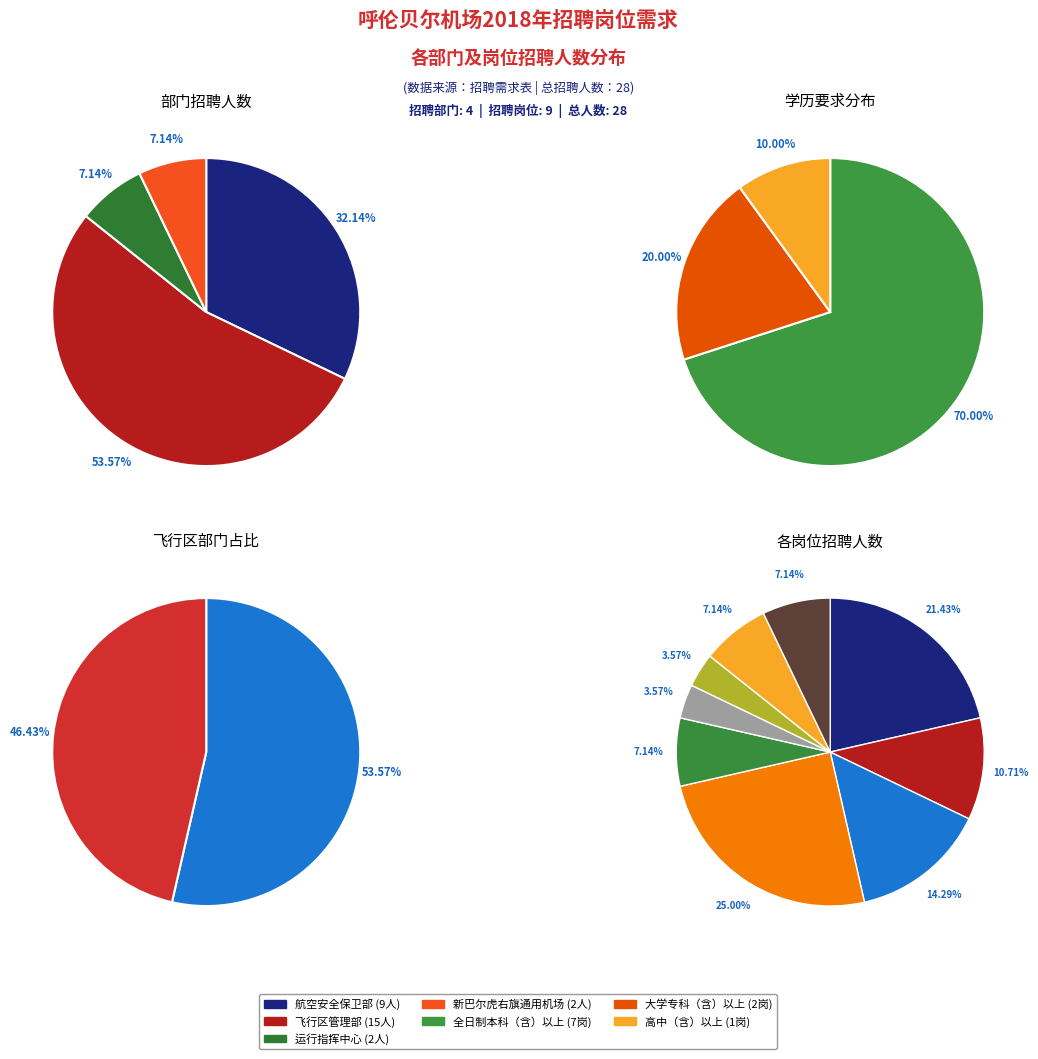

Which category has the biggest portion of the pie?

飞行区管理部-特种车驾驶员